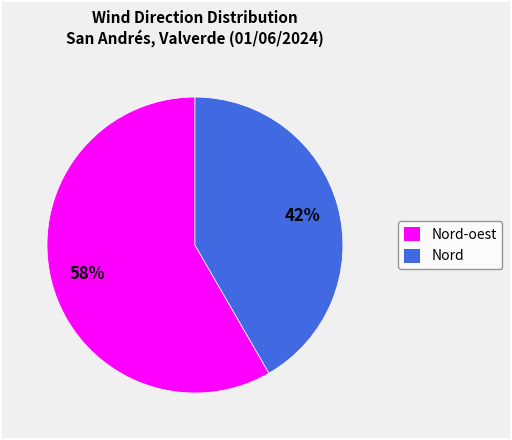

Rank the categories by value from lowest to highest.

Nord, Nord-oest